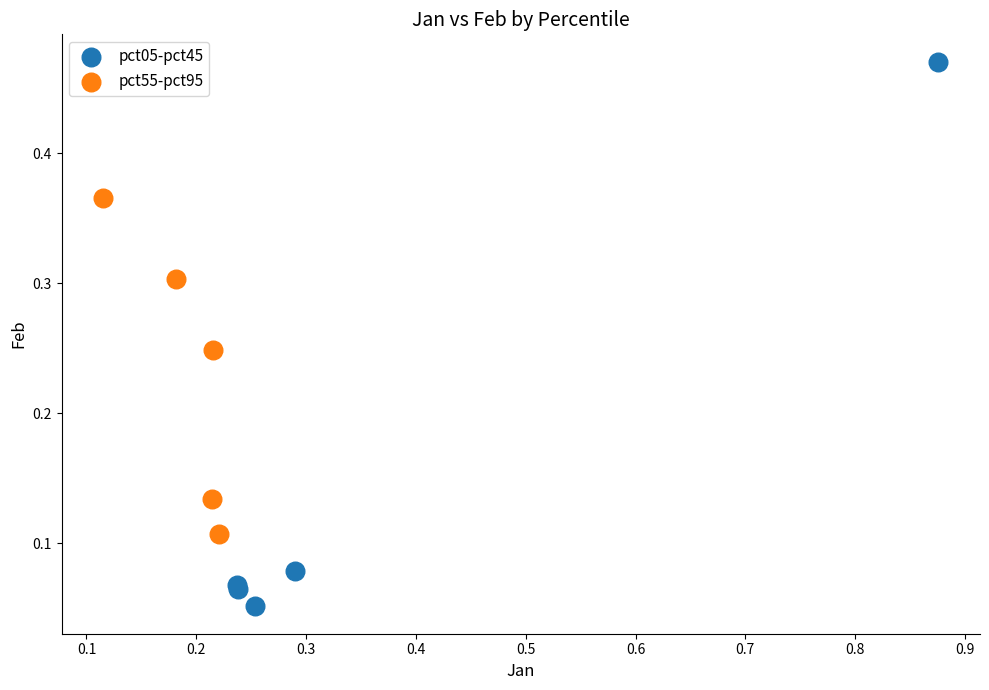

Which series reaches the minimum Y coordinate?

pct05-pct45